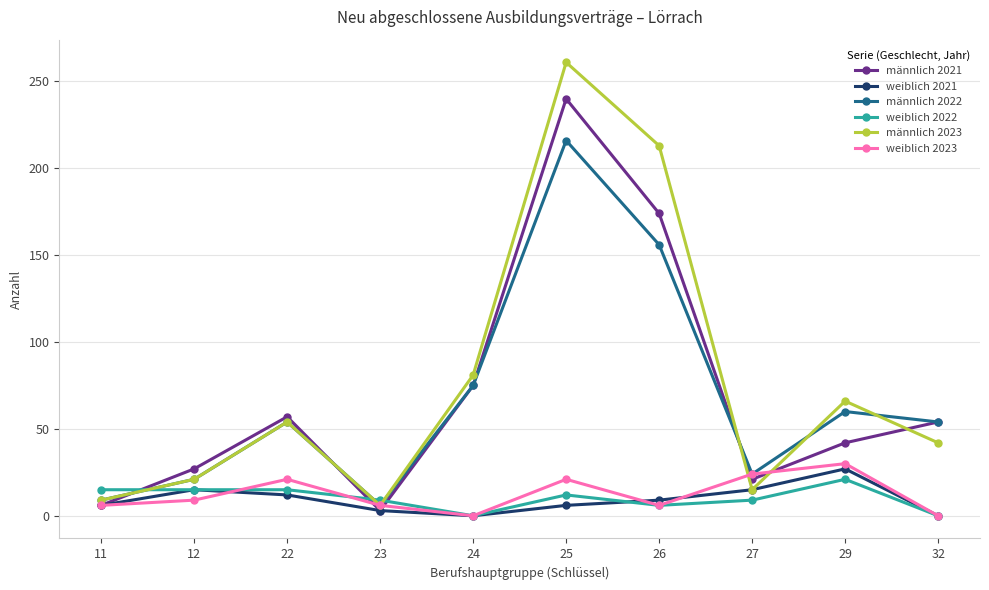

Reading right to left, list all the values displayed in this chart.

männlich 2021: 54	42	21	174	240	75	3	57	27	6
weiblich 2021: 0	27	15	9	6	0	3	12	15	6
männlich 2022: 54	60	24	156	216	75	6	54	21	9
weiblich 2022: 0	21	9	6	12	0	9	15	15	15
männlich 2023: 42	66	15	213	261	81	6	54	21	9
weiblich 2023: 0	30	24	6	21	0	6	21	9	6